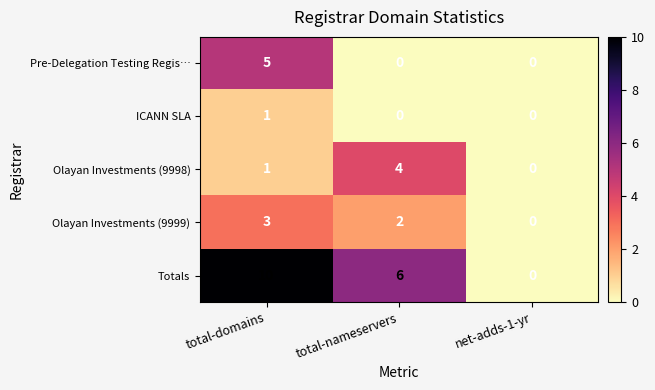

Which series has the largest total across all categories?

Totals